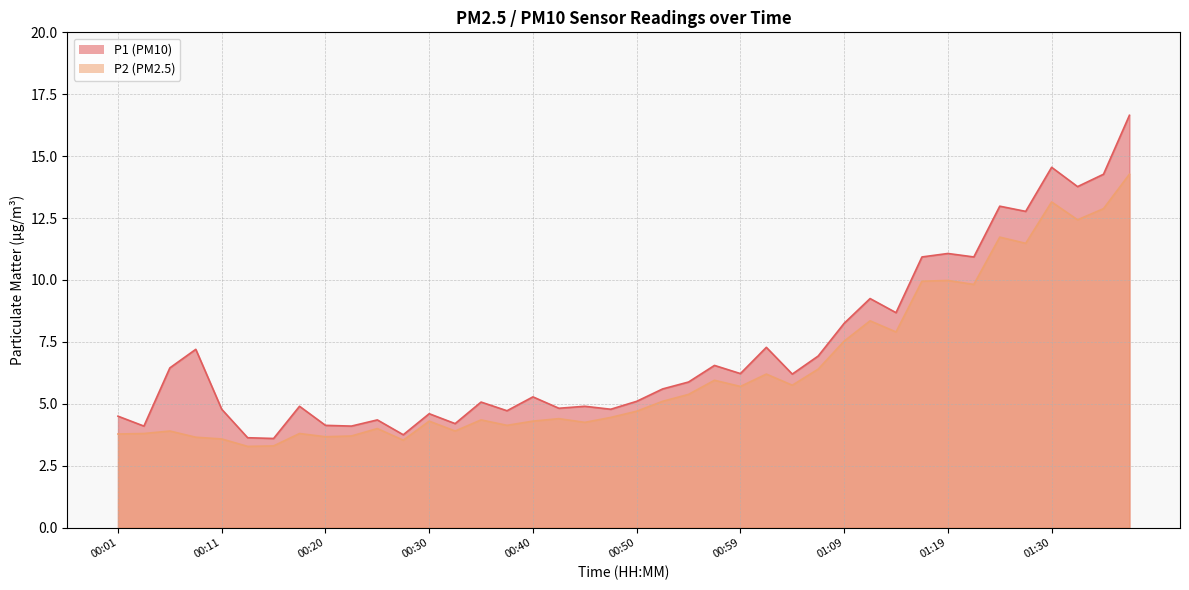

Which series changed the most between 00:37 and 01:35?

P1